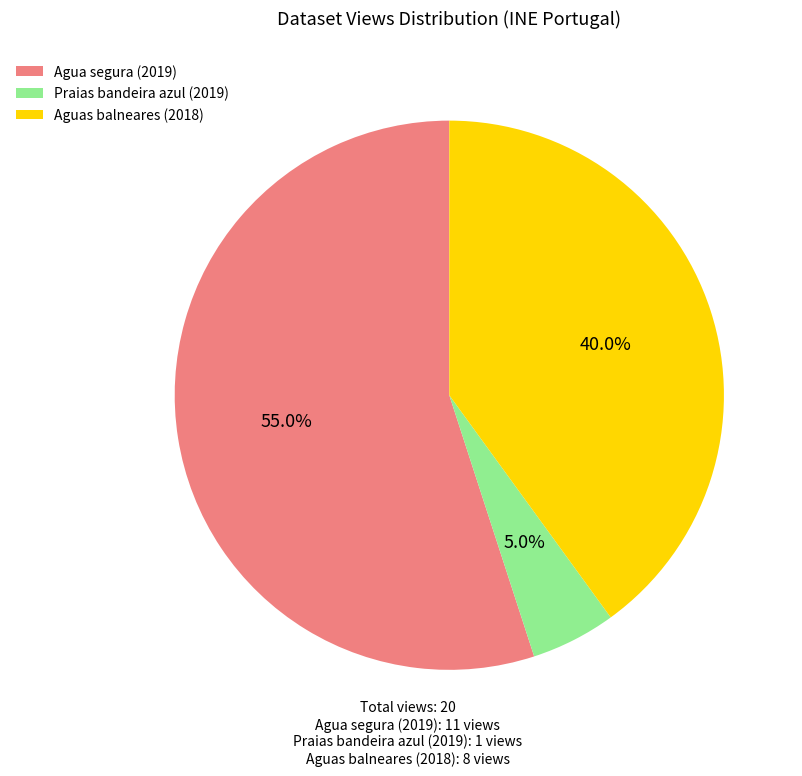

Rank the categories by value from highest to lowest.

Agua segura (2019), Aguas balneares (2018), Praias bandeira azul (2019)